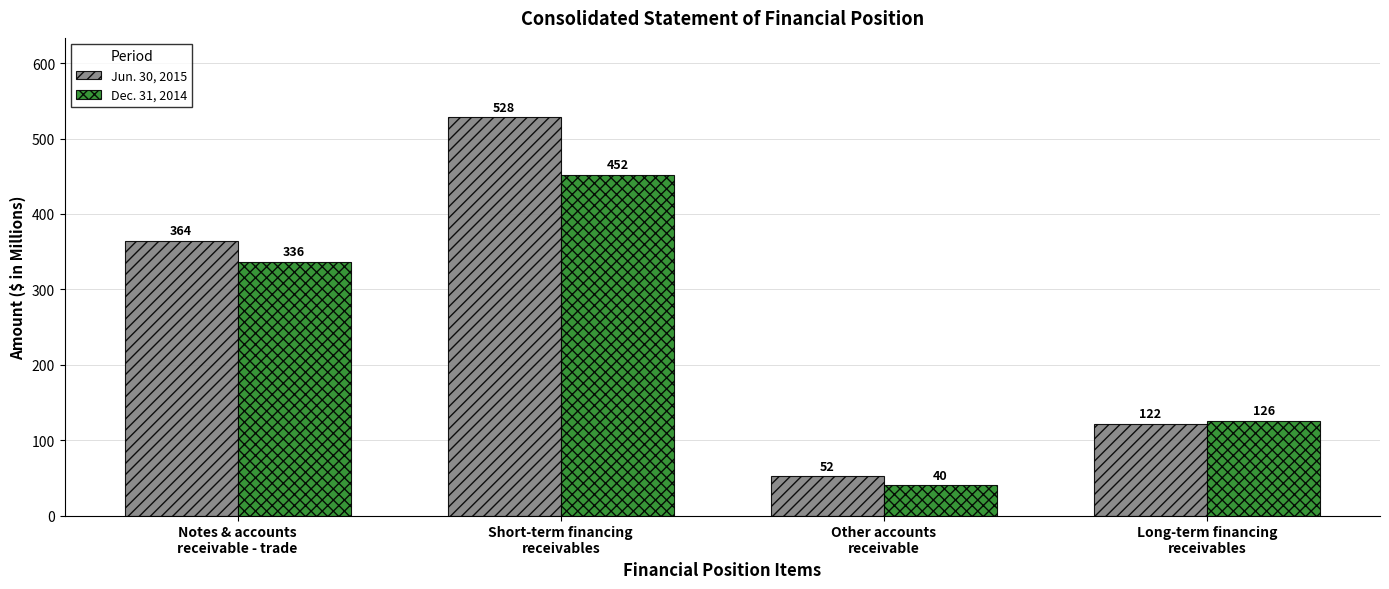

Reading left to right, transcribe all the data shown in this chart.

Jun. 30, 2015: Notes & accounts
receivable - trade=364	Short-term financing
receivables=528	Other accounts
receivable=52	Long-term financing
receivables=122
Dec. 31, 2014: Notes & accounts
receivable - trade=336	Short-term financing
receivables=452	Other accounts
receivable=40	Long-term financing
receivables=126